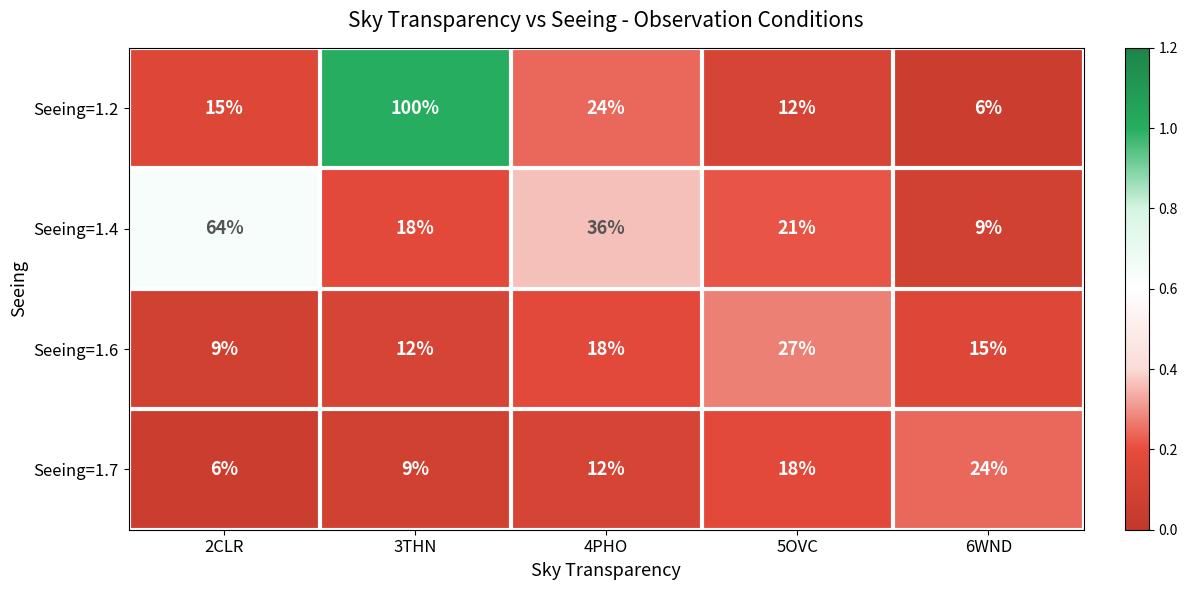

List the series in order of their peak value, highest first.

Seeing=1.2, Seeing=1.4, Seeing=1.6, Seeing=1.7